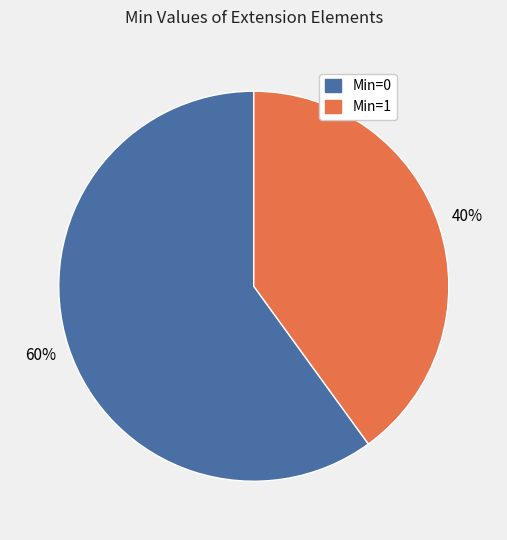

To the nearest percent, what is the difference between the largest and smallest slice percentages?

20%